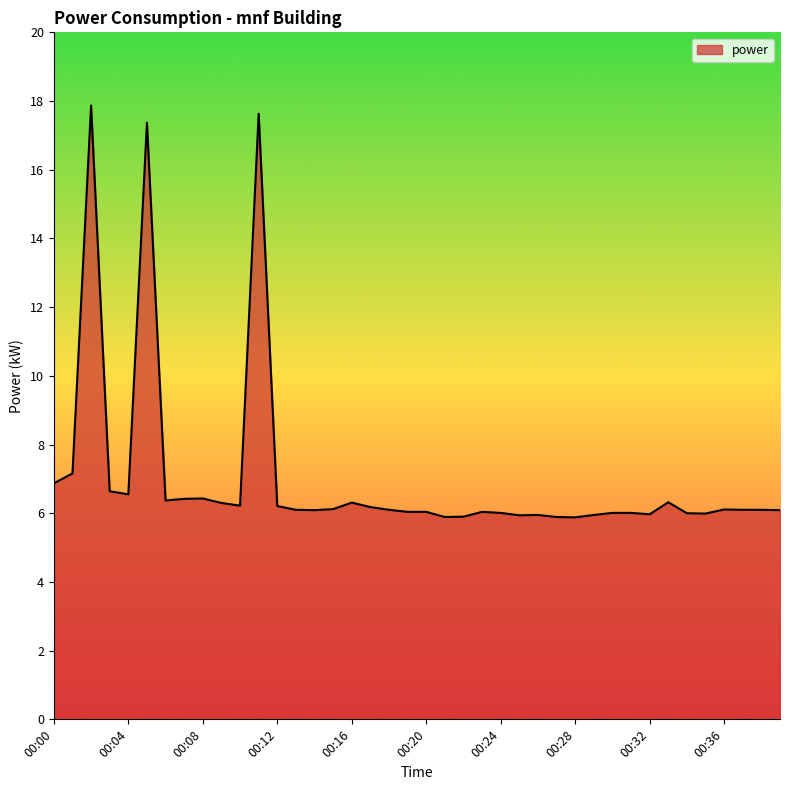

What is the difference between the maximum and minimum values?

12.0